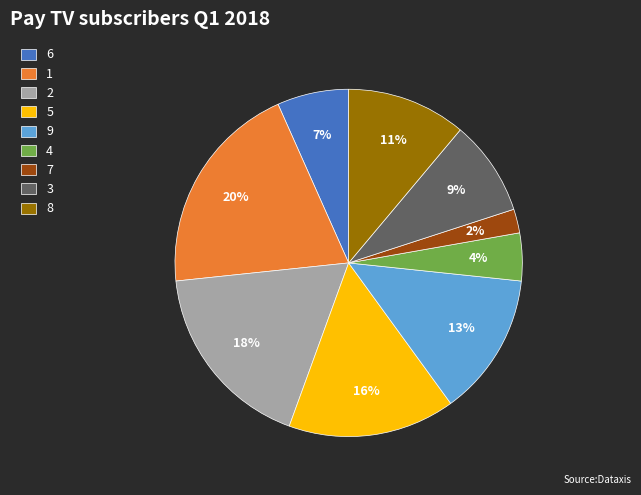

How many segments does this pie chart have?

9